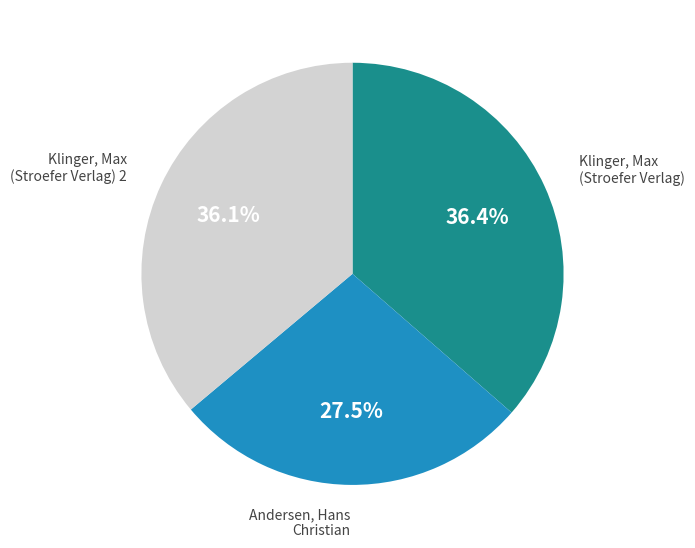

Is there any slice that represents more than half of the pie?

No